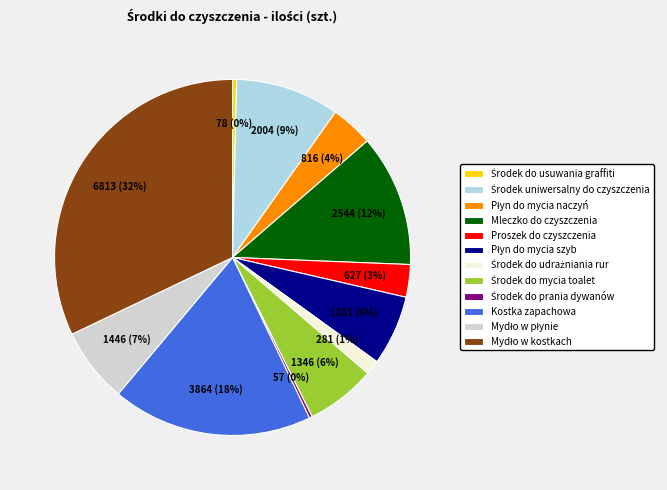

What percentage is the Kostka zapachowa slice, to the nearest percent?

18%